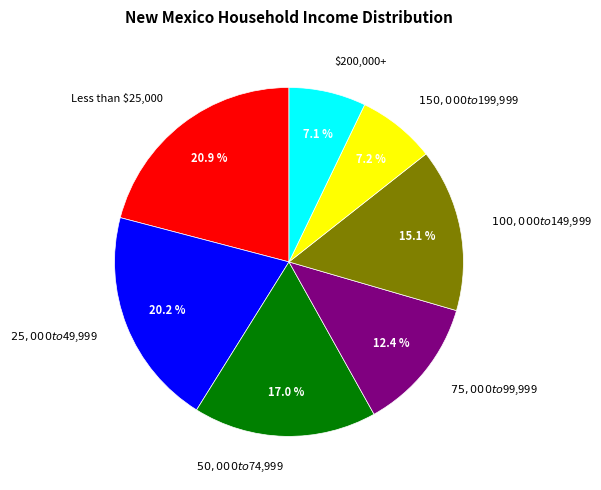

Combined, do Less than $25,000 and $50,000 to $74,999 account for over 50%?

No